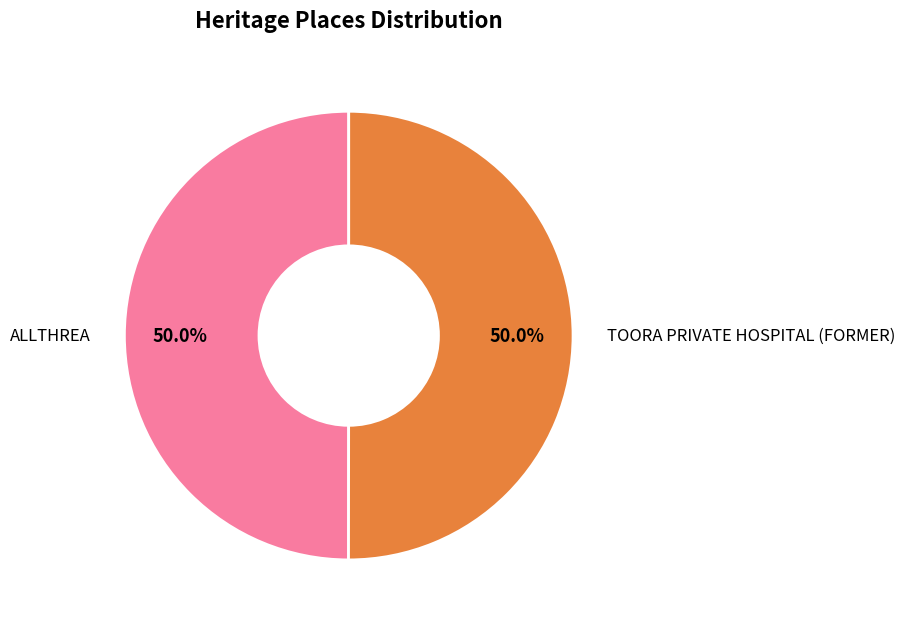

Do ALLTHREA and TOORA PRIVATE HOSPITAL (FORMER) together represent more than half of the pie?

Yes